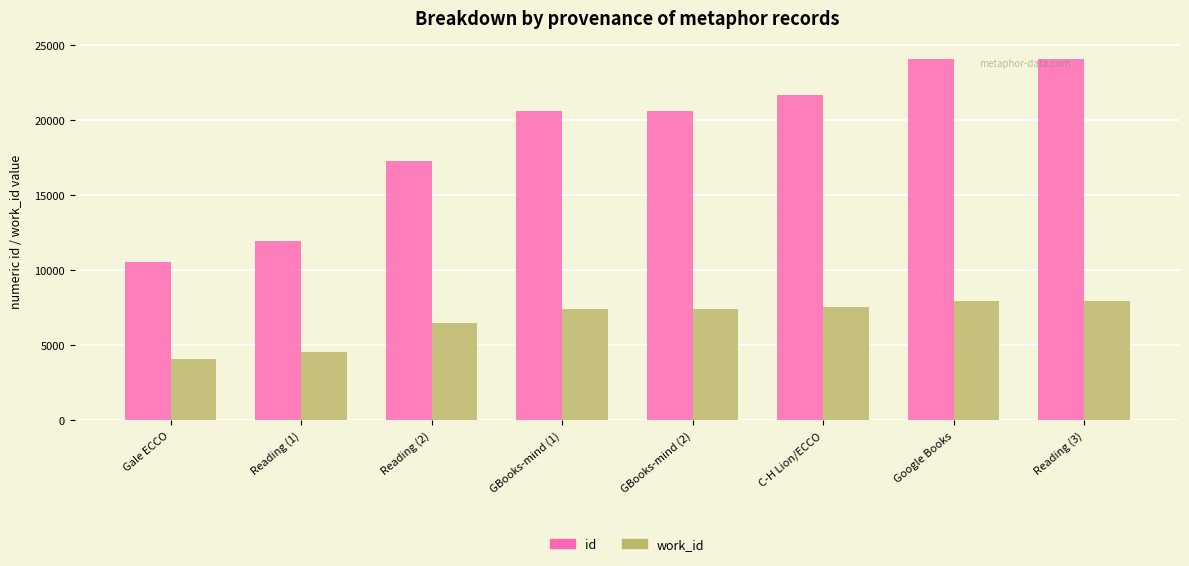

The work_id series shows 7054 at Reading (1). True or false?

False